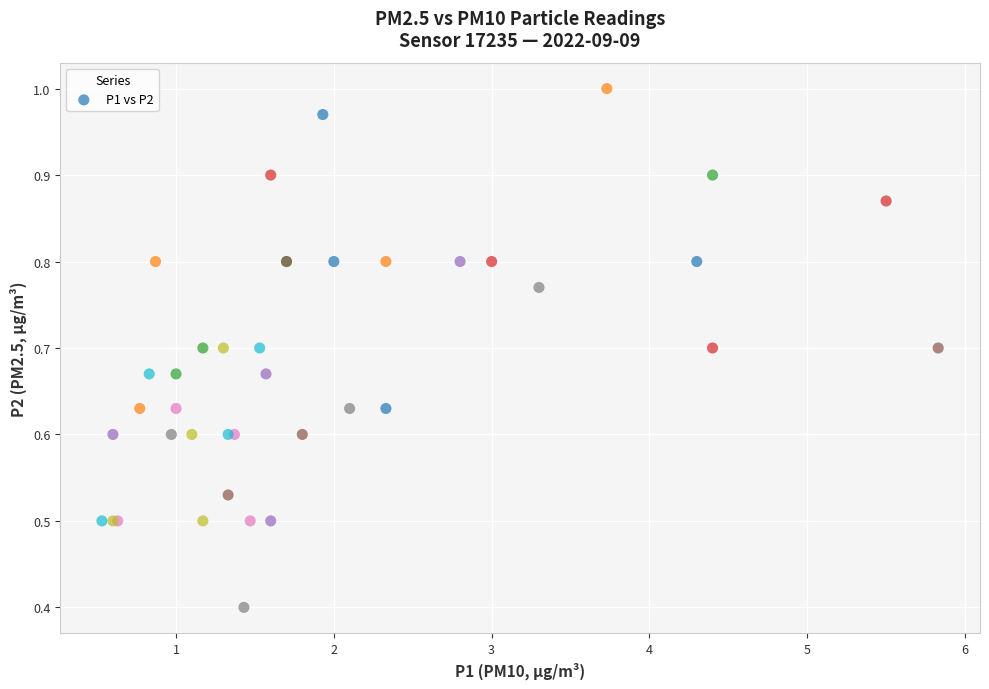

What Y value in the scatter plot is closest to 0?

0.4